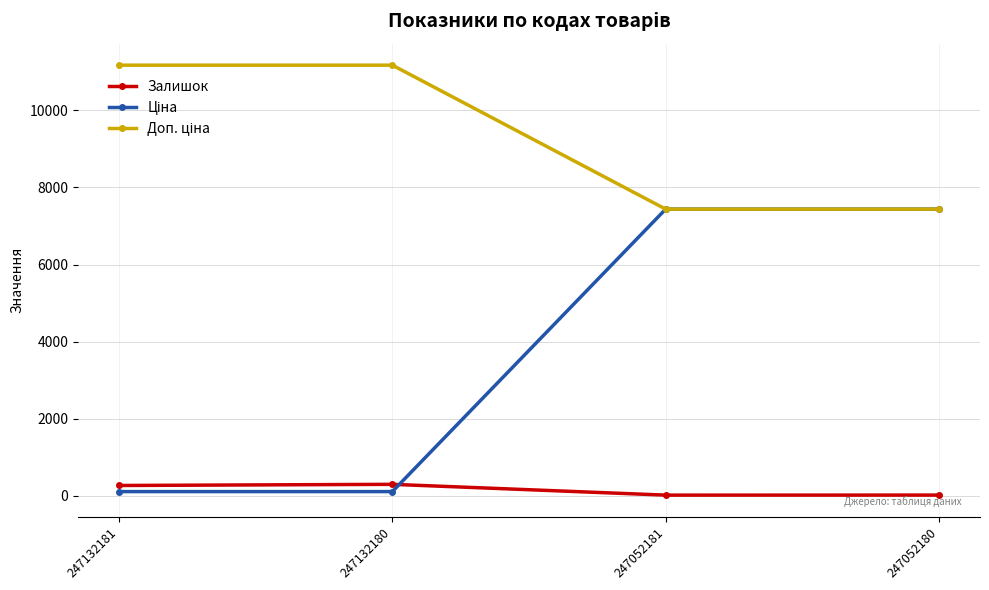

At how many categories does at least one series exceed 4928?

4